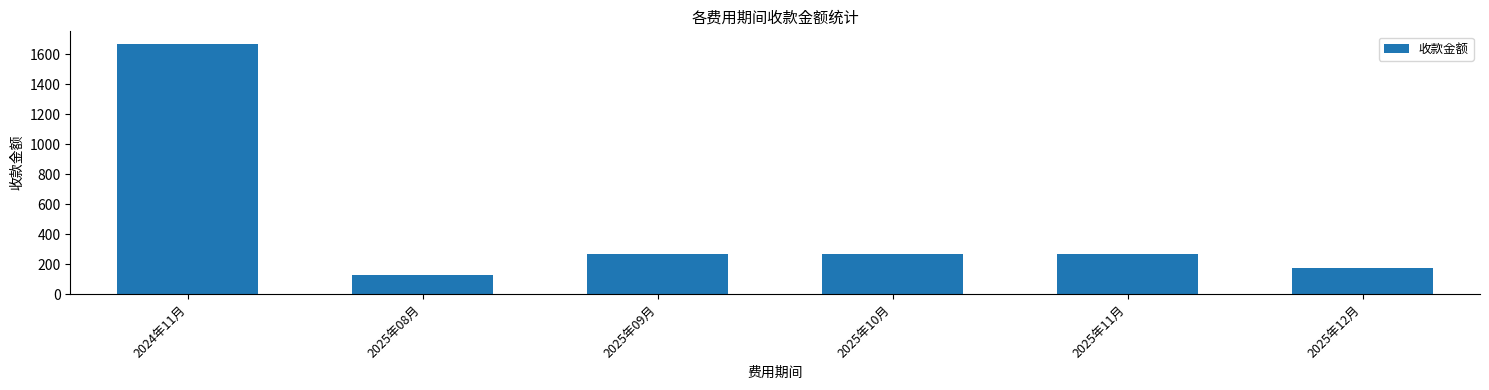

What is the sum of the values at 2025年10月 and 2025年08月?

391.4